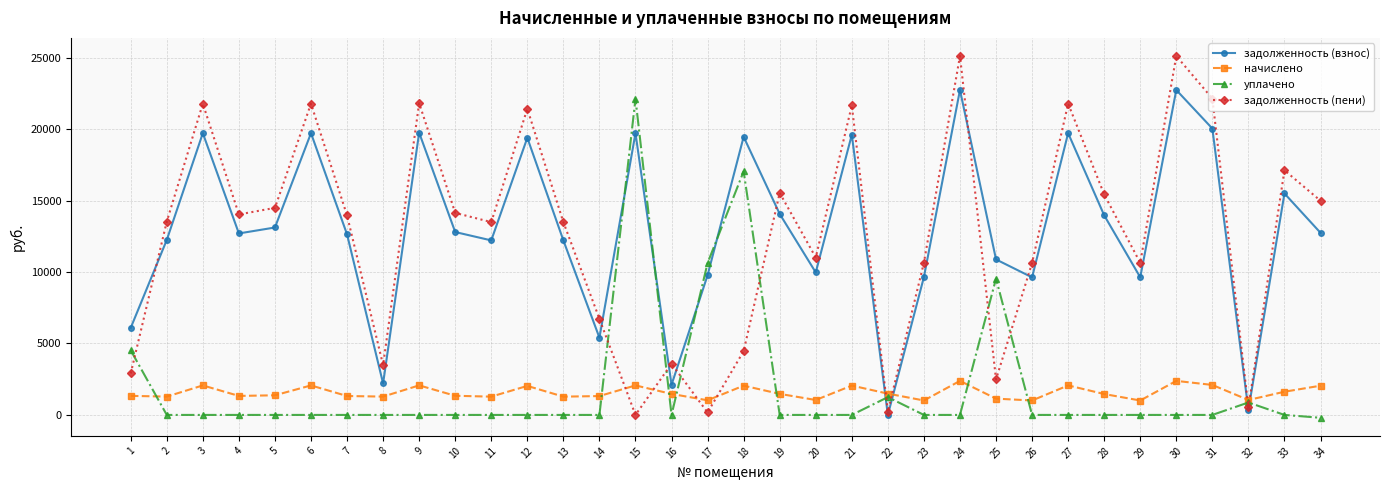

What is the maximum value for задолженность (пени)?

25120.2